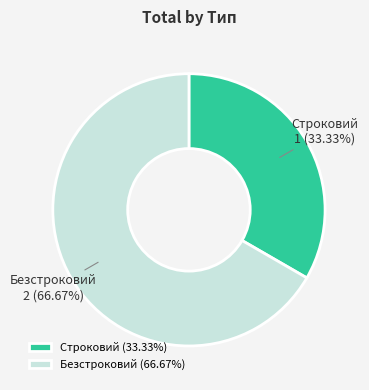

Does any single category account for the majority?

Yes